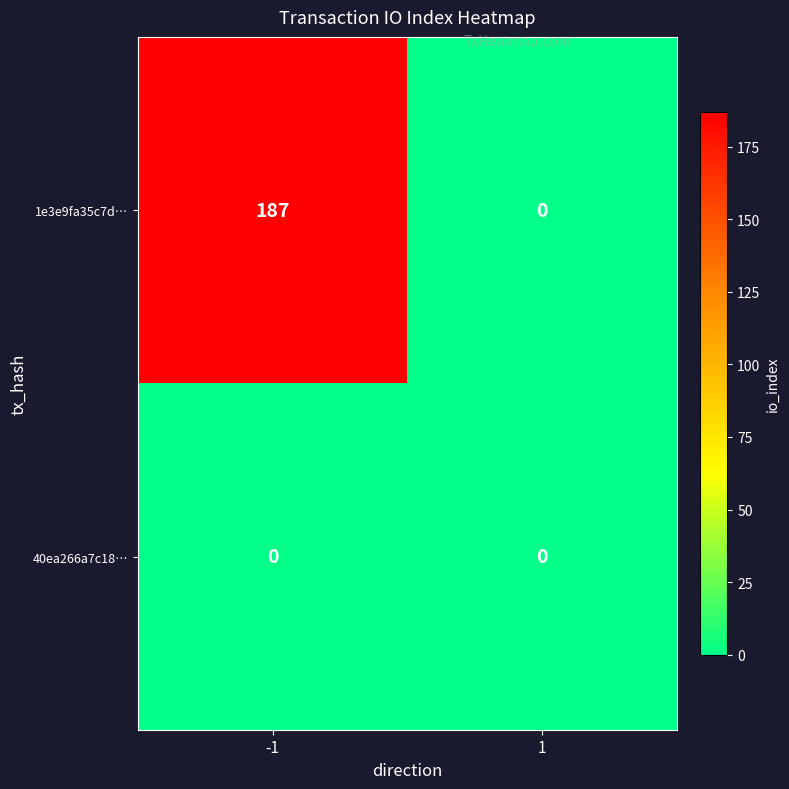

List the series in order of their overall mean, lowest first.

40ea266a7c18…, 1e3e9fa35c7d…